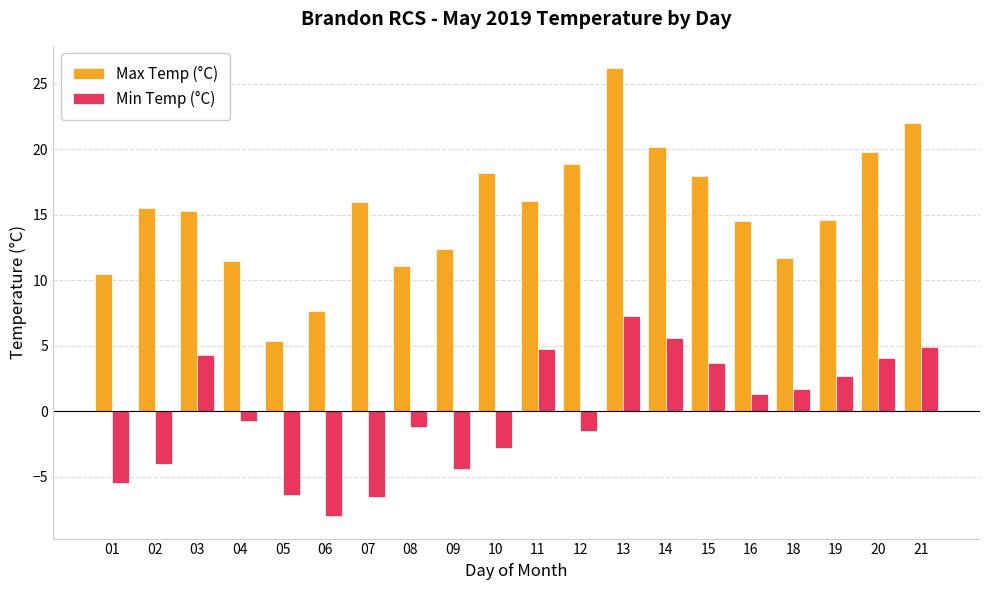

Count the number of data series in this chart.

2